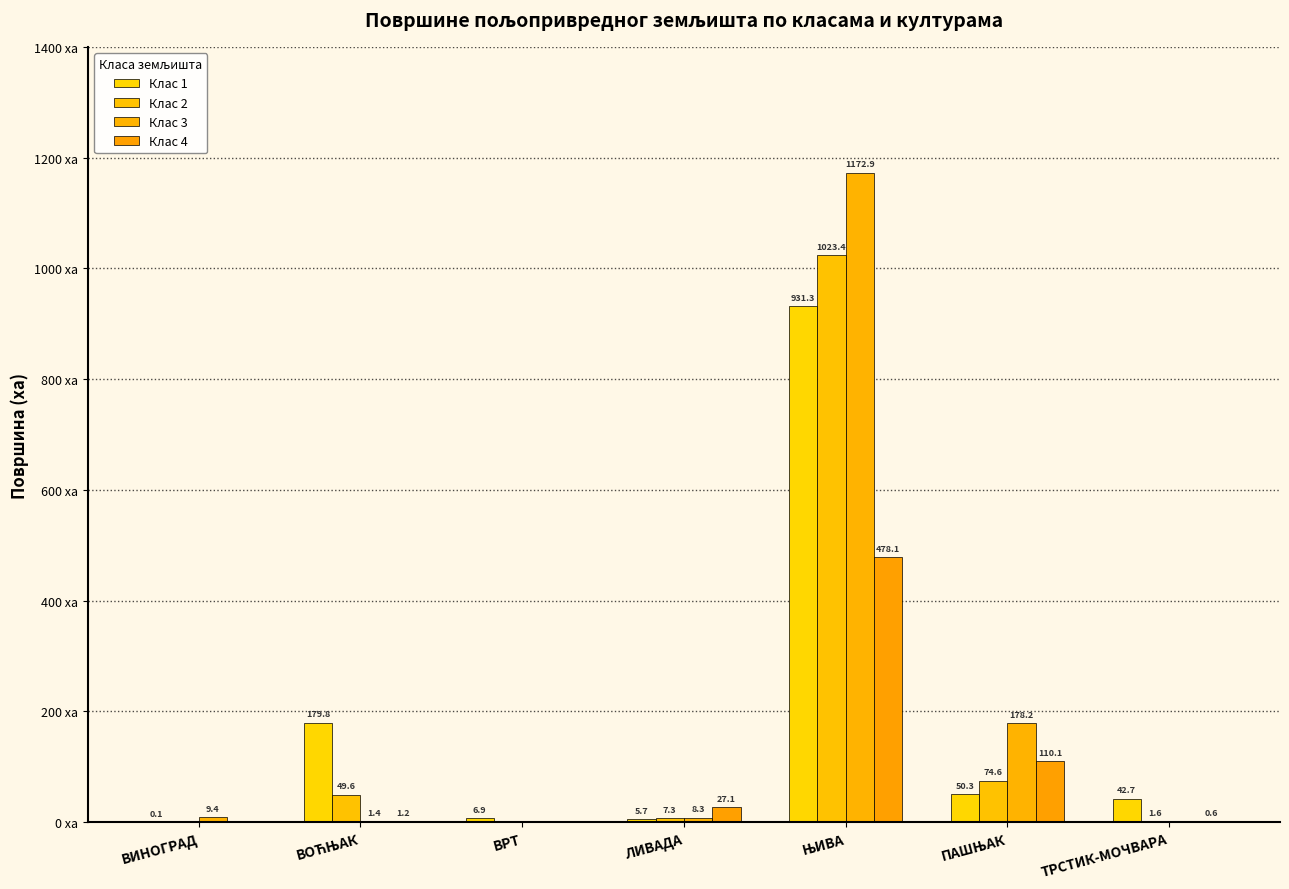

Where does the Клас 3 series first go above 8?

ВИНОГРАД